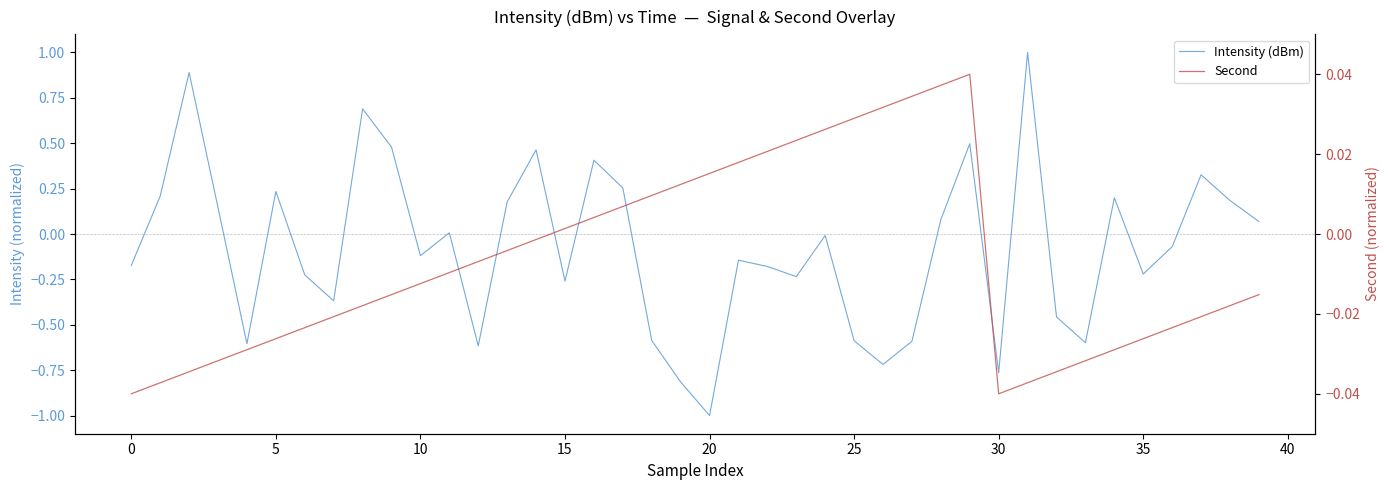

True or false: Second and Intensity (dBm) intersect in this chart.

True